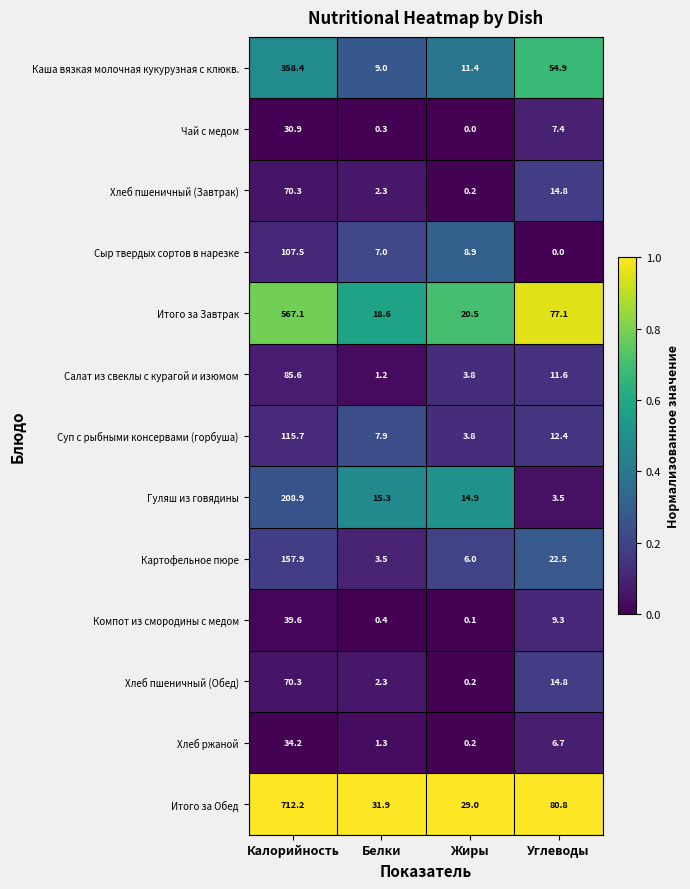

At how many categories does at least one series exceed 0?

4